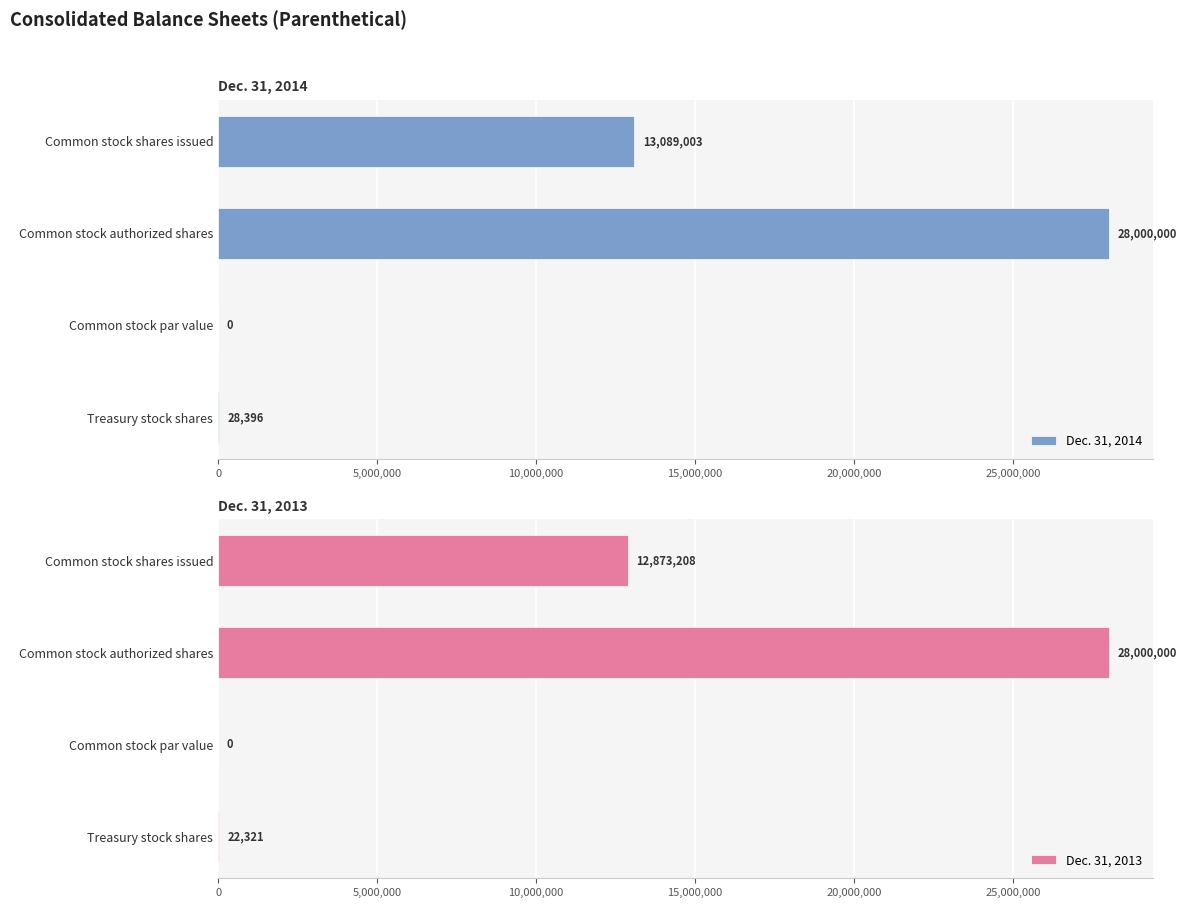

What is the sum of all Dec. 31, 2014 values?

41117399.0